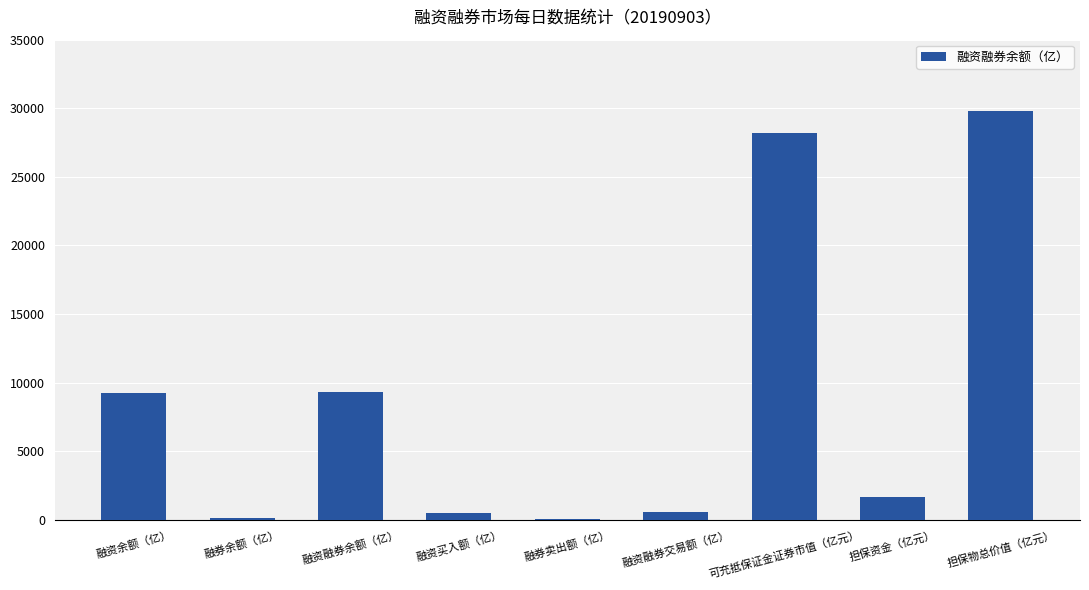

At which category does the chart reach its peak across all series?

担保物总价值（亿元）